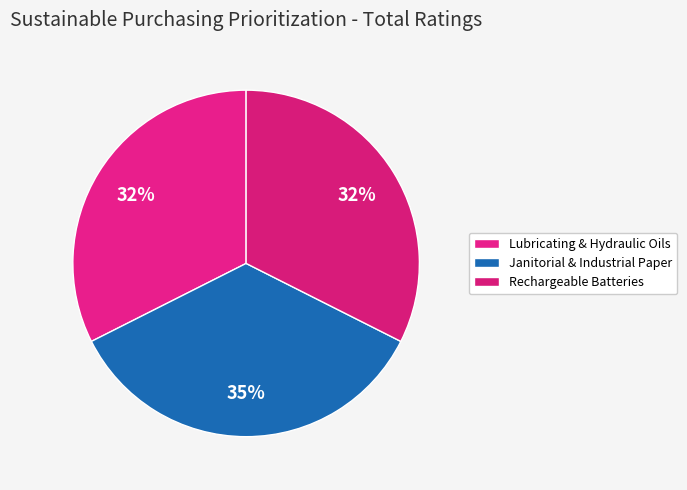

How many segments does this pie chart have?

3